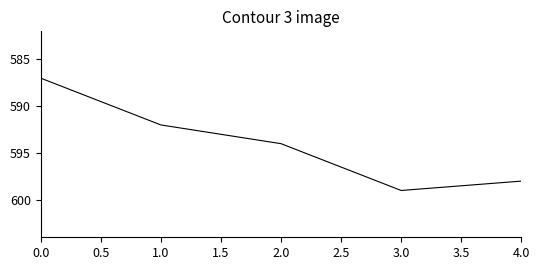

Reading right to left, what are all the values shown in this chart?

598	599	594	592	587